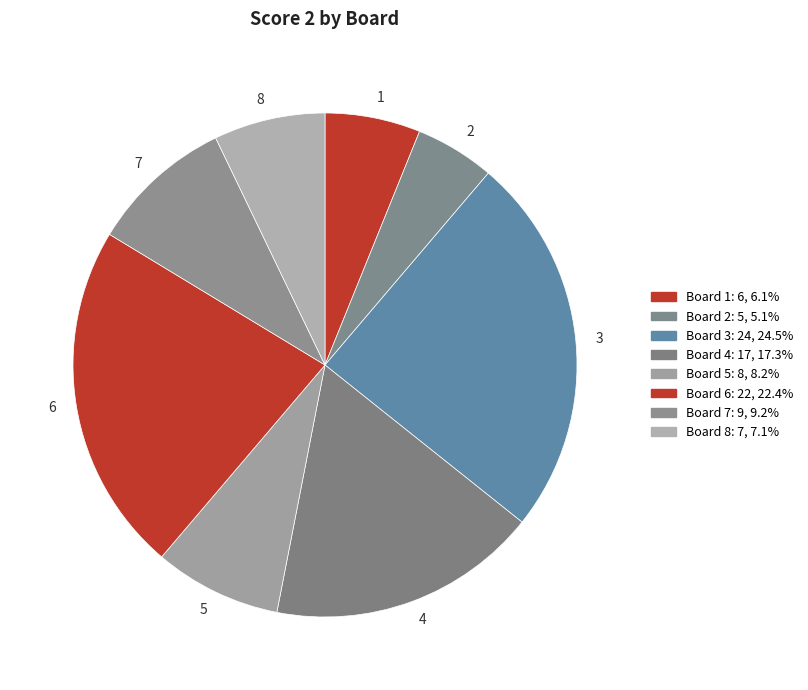

Count the number of slices in the pie.

8